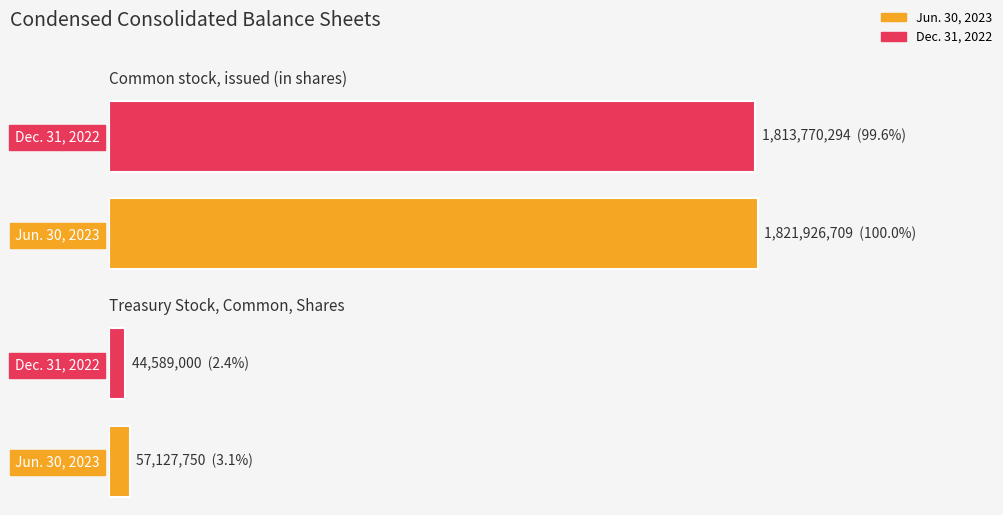

Which series has the widest spread of values?

Dec. 31, 2022